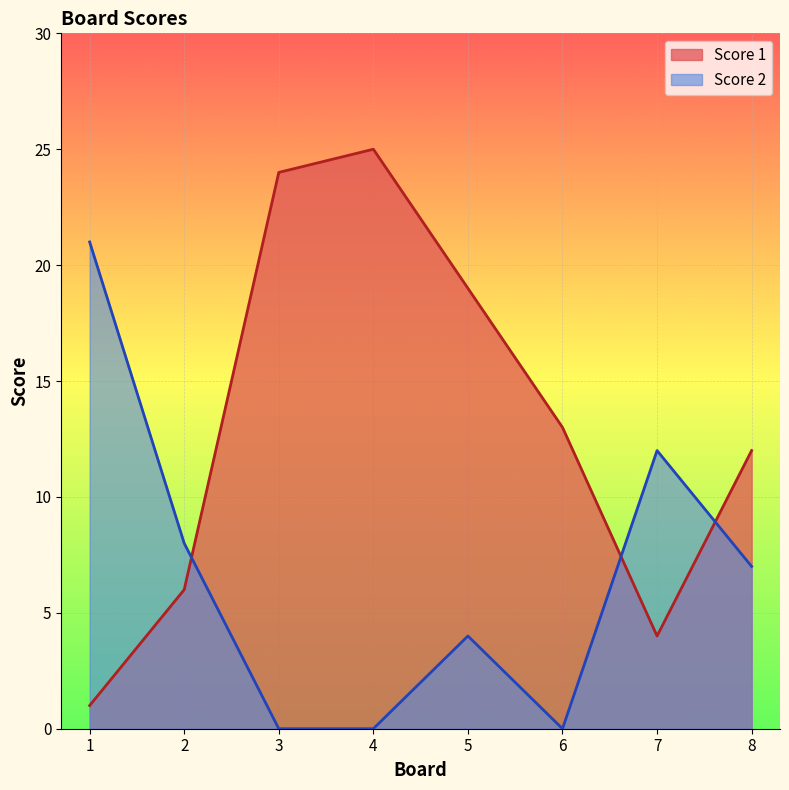

How many data points in Score 2 are less than 7?

4